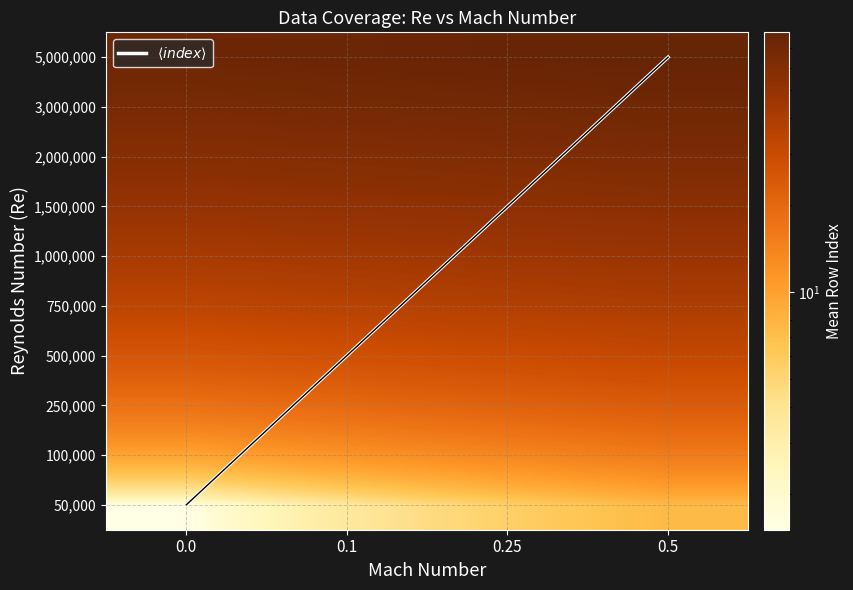

Which series has the largest range (max minus min)?

$\langle index \rangle$